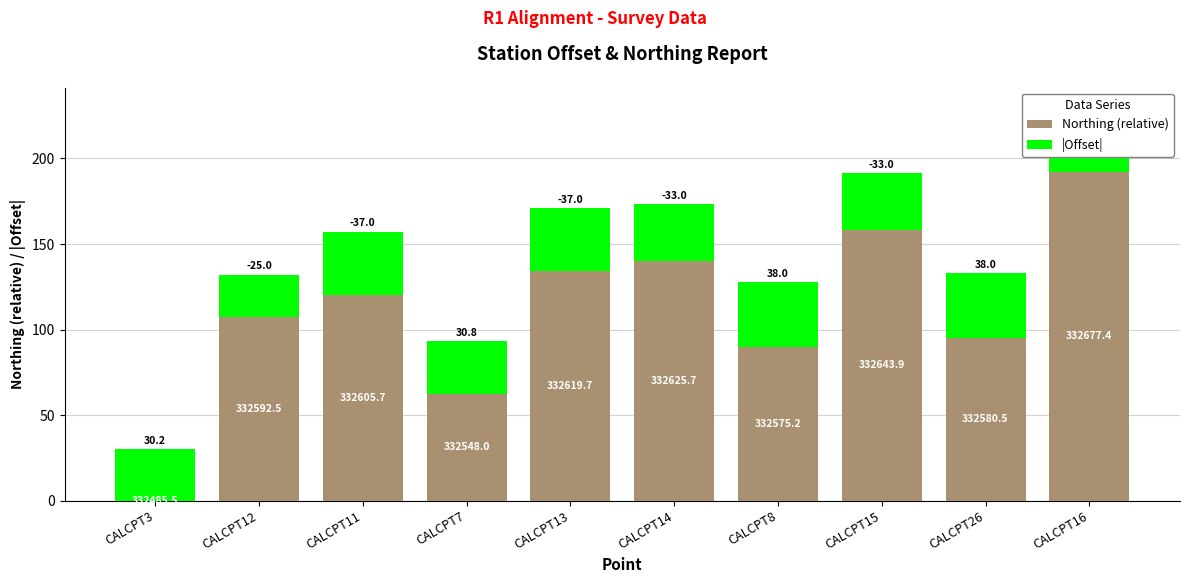

How many distinct data groups are displayed?

2